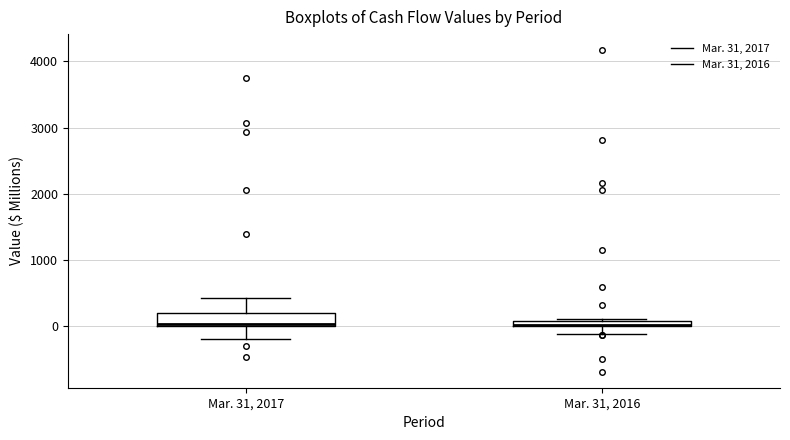

Where is the lower edge of the box for Mar. 31, 2016 on the y-axis? The values are not printed on the chart, so give them approximately, as read against the axis.

0